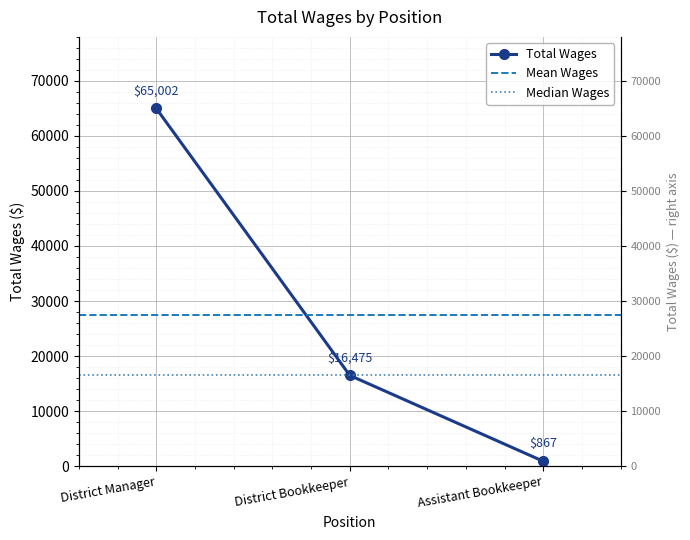

Where is the data nearest to the value 32934?

District Bookkeeper